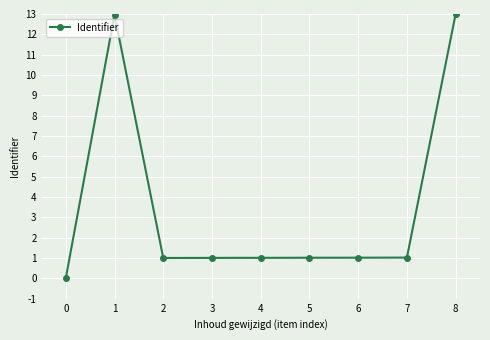

What is the difference between the second highest and minimum values?

13.0